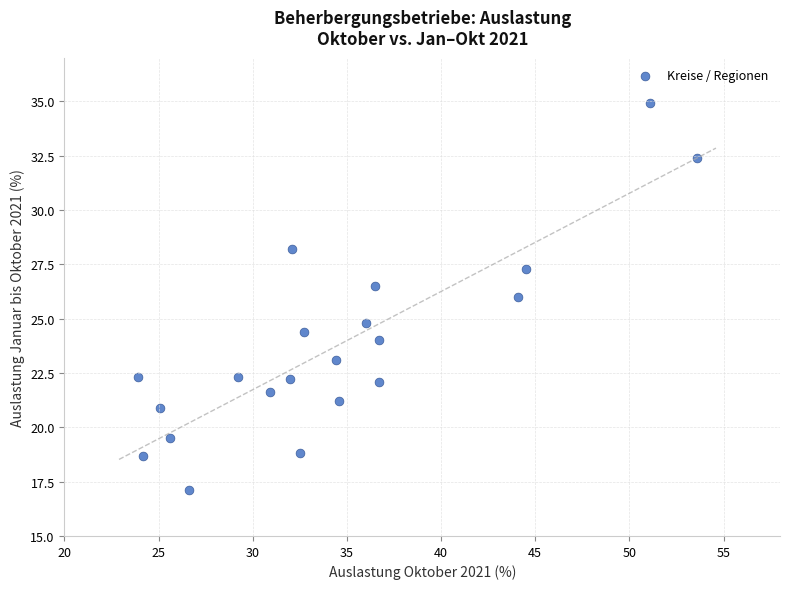

What is the range of X values (max minus min)?

29.7